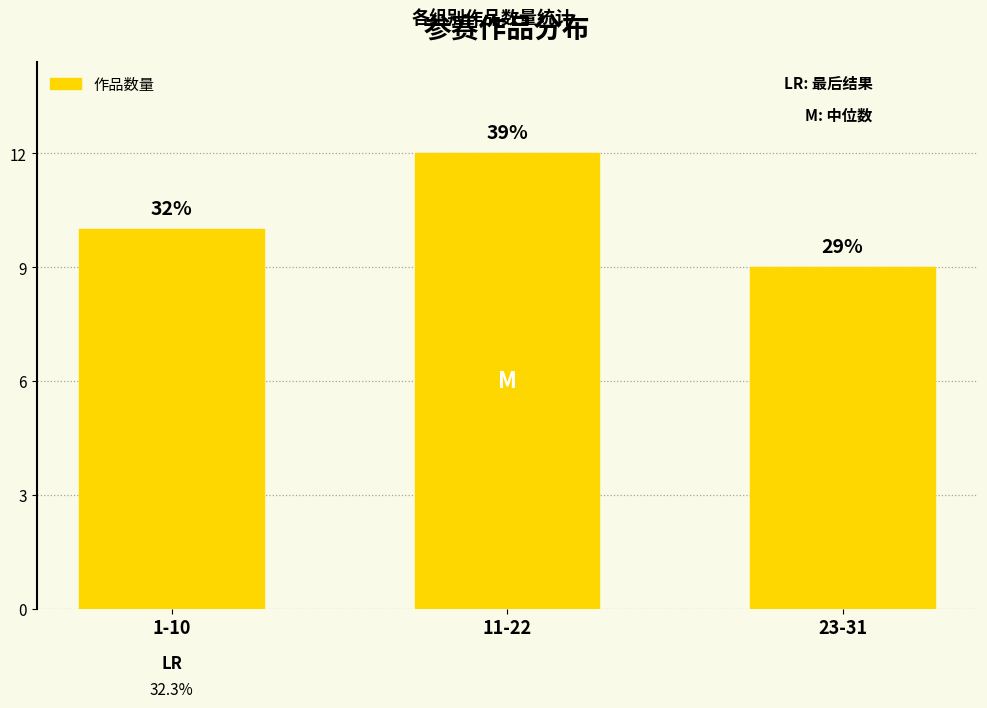

What position from the left is 23-31?

3